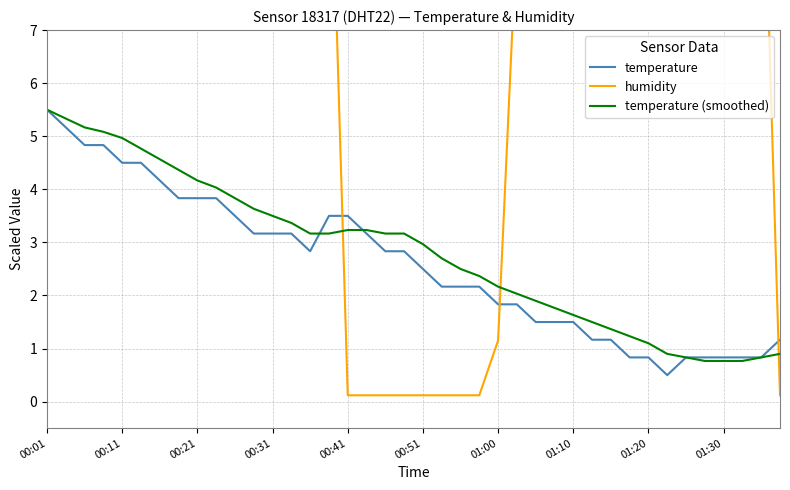

At 22, list the series in order from smallest to largest.

humidity, temperature, temperature (smoothed)